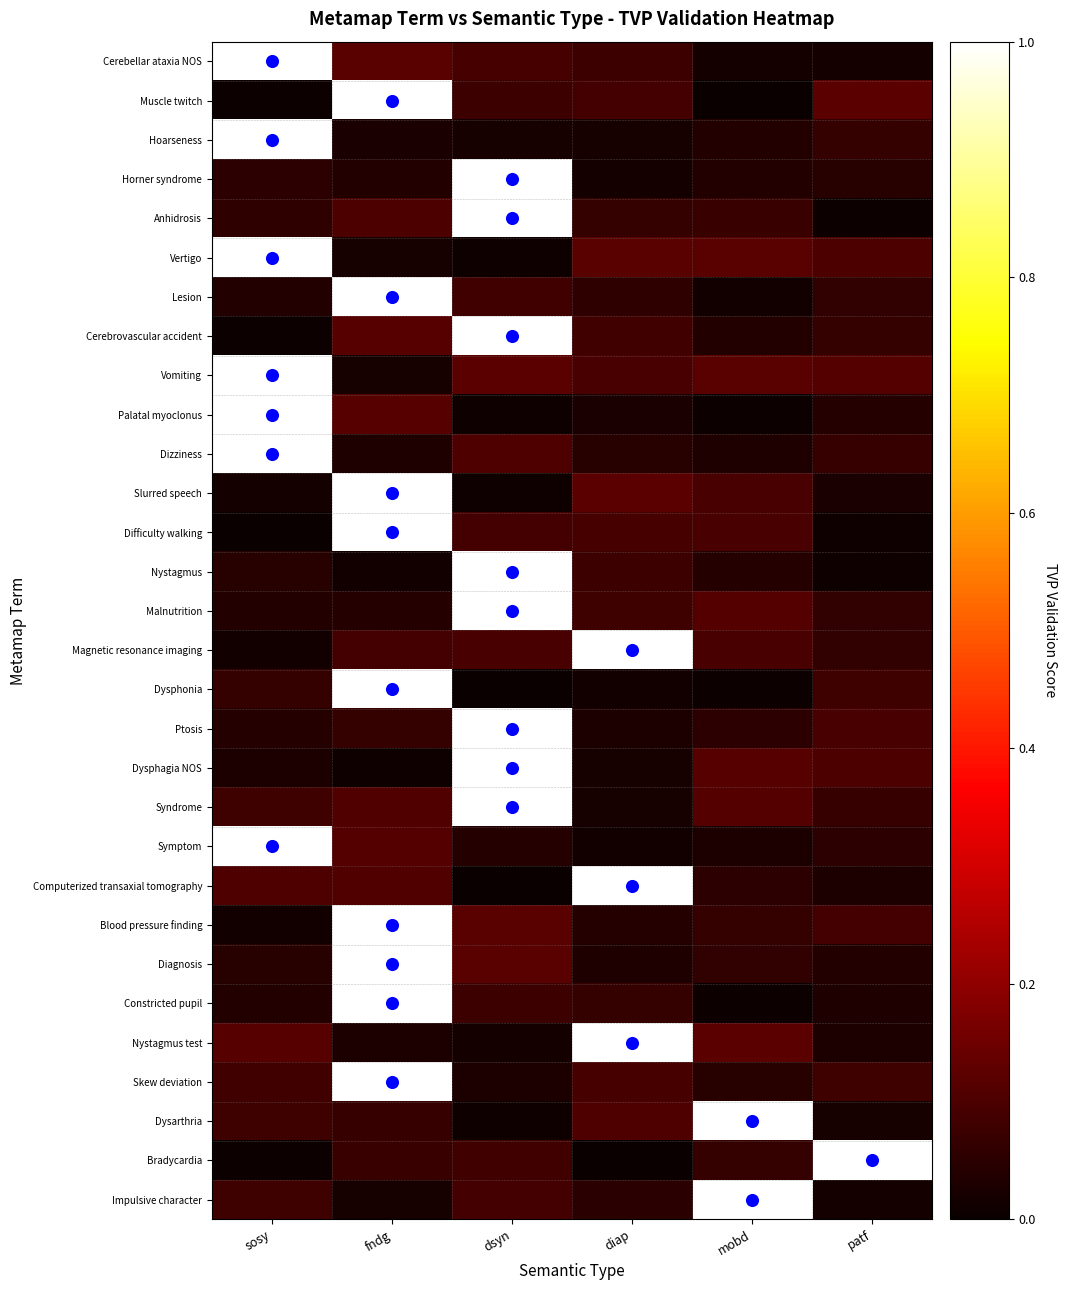

How many series are shown in this chart?

30